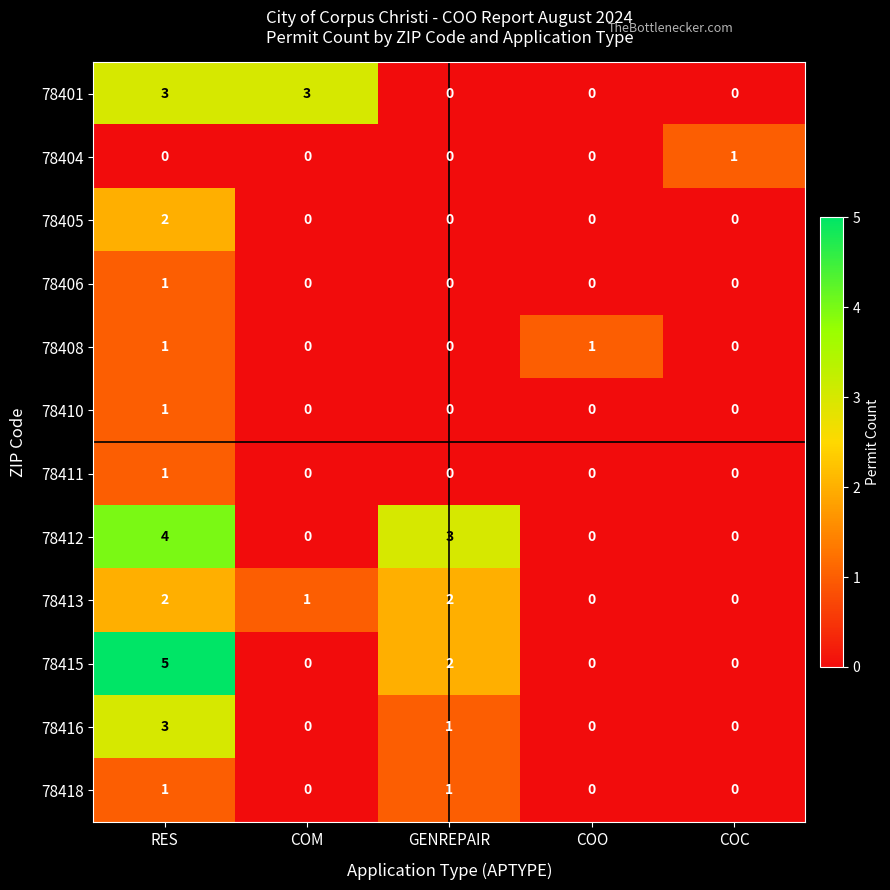

Is it true that 78410 equals 1 at COO?

False